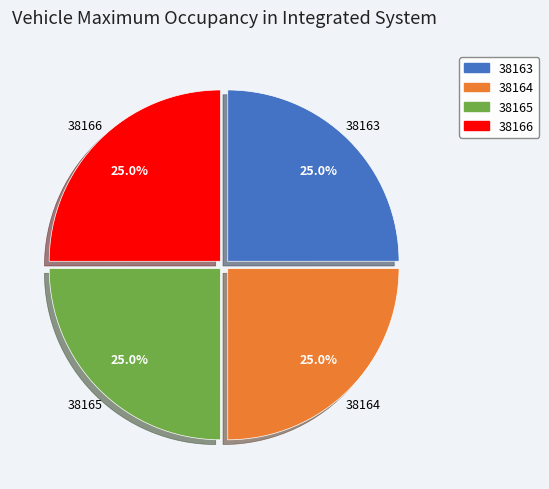

What is the ratio of the value at 38164 to the value at 38165?

1.0